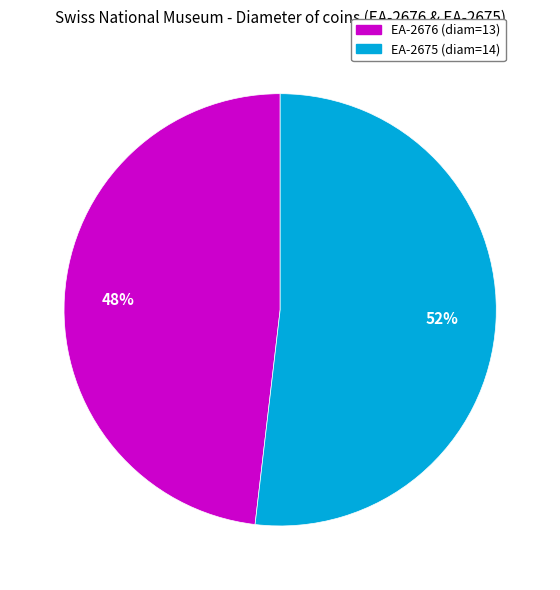

Rank the categories by value from lowest to highest.

EA-2676, EA-2675